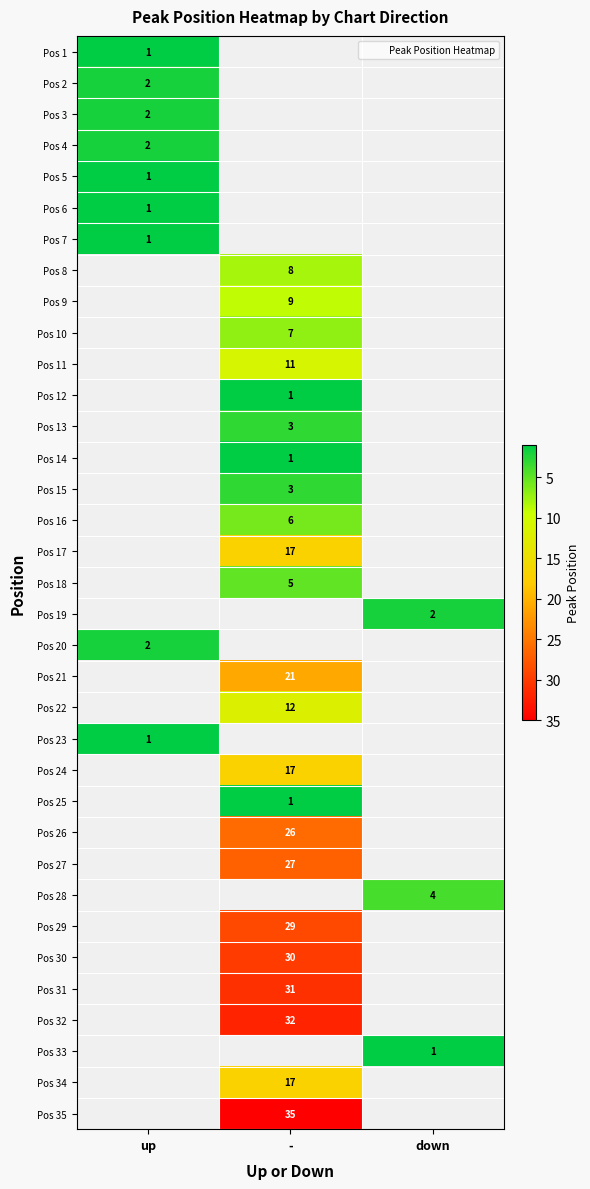

Read the Pos 9 value at -.

9.0